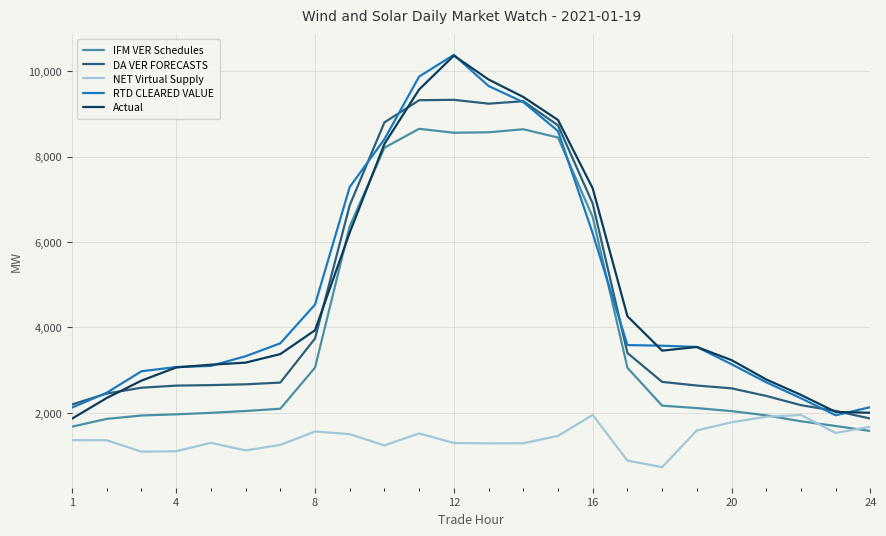

What is the maximum value shown in the chart?

10381.1